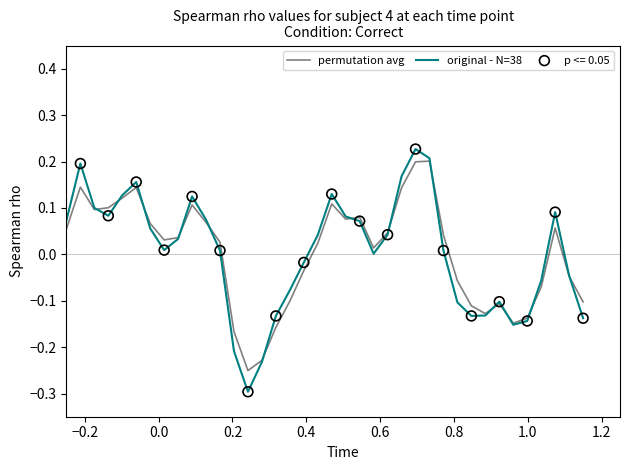

At how many categories does at least one series exceed 0?

23